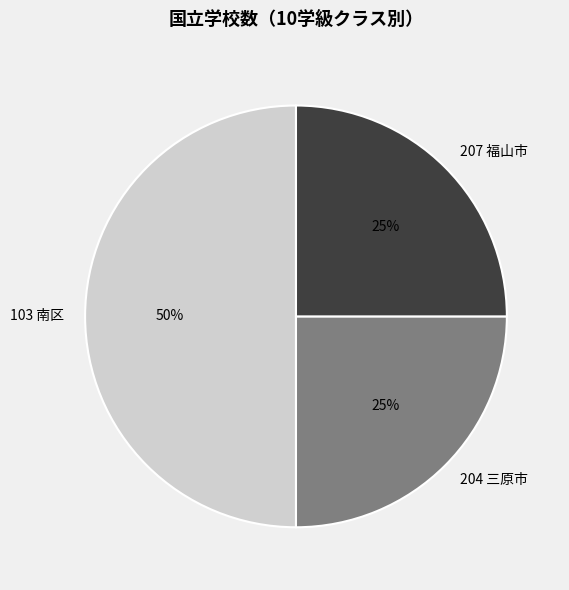

Do 103 南区 and 204 三原市 together represent more than half of the pie?

Yes